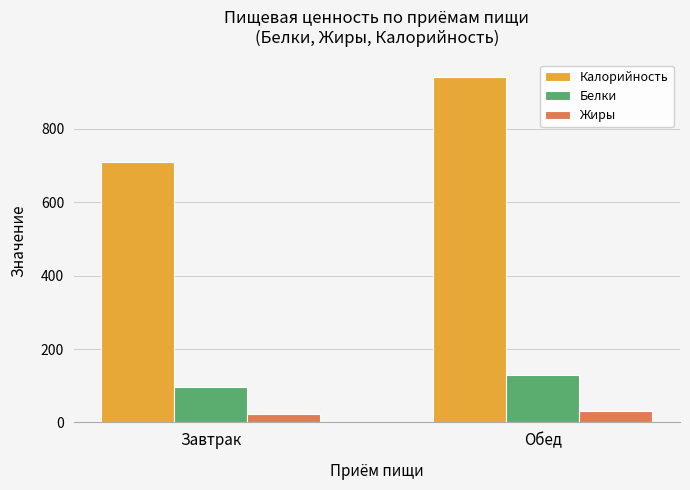

What is the difference between the Белки values at Завтрак and Обед?

30.7